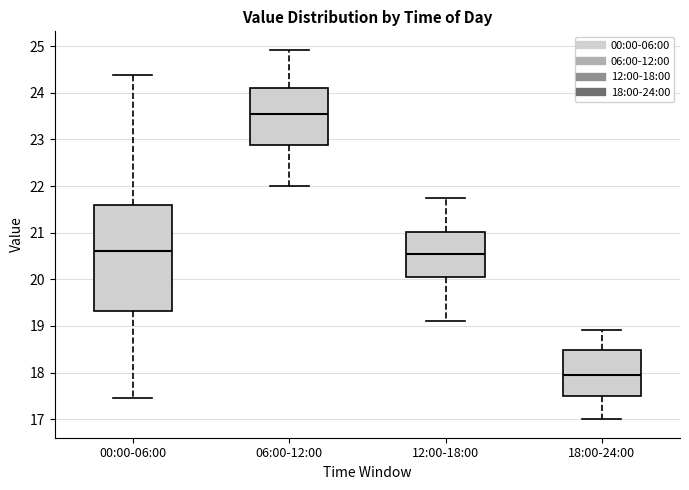

Where is the lower edge of the box for 06:00-12:00 on the y-axis? The values are not printed on the chart, so give them approximately, as read against the axis.

22.9